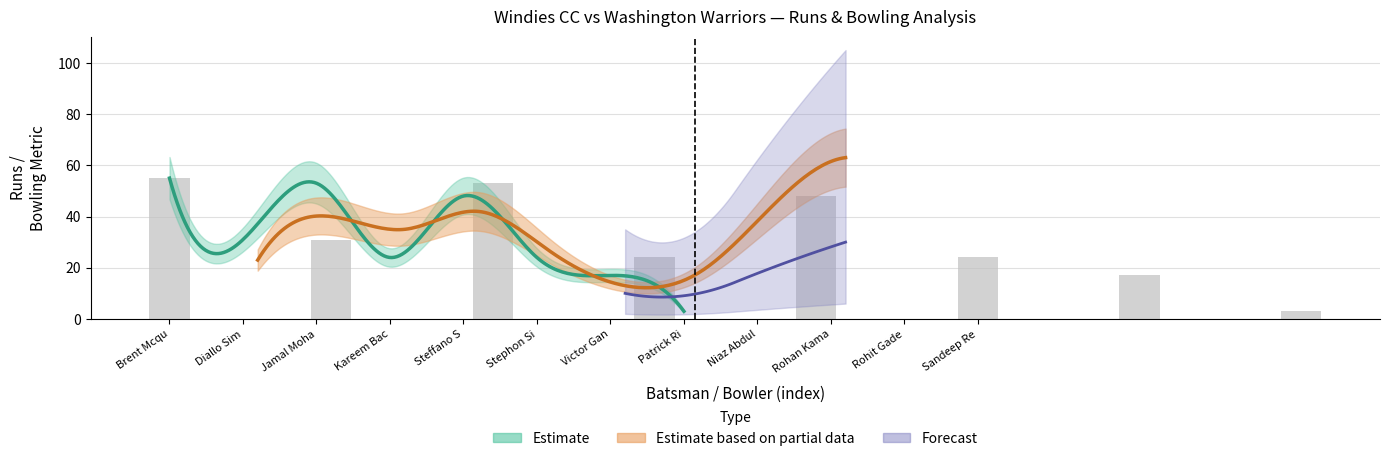

The value at Steffano S is 48. True or false?

True